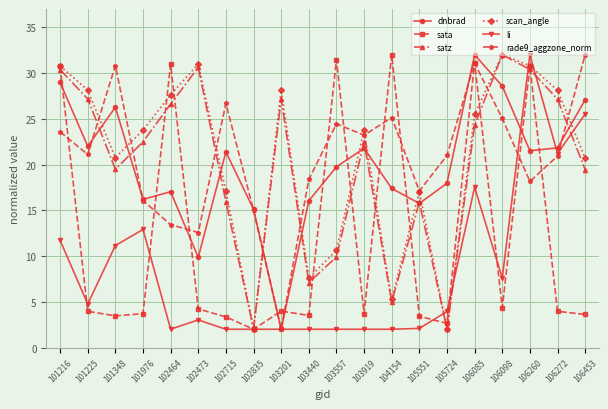

How many lines are shown in the chart?

6